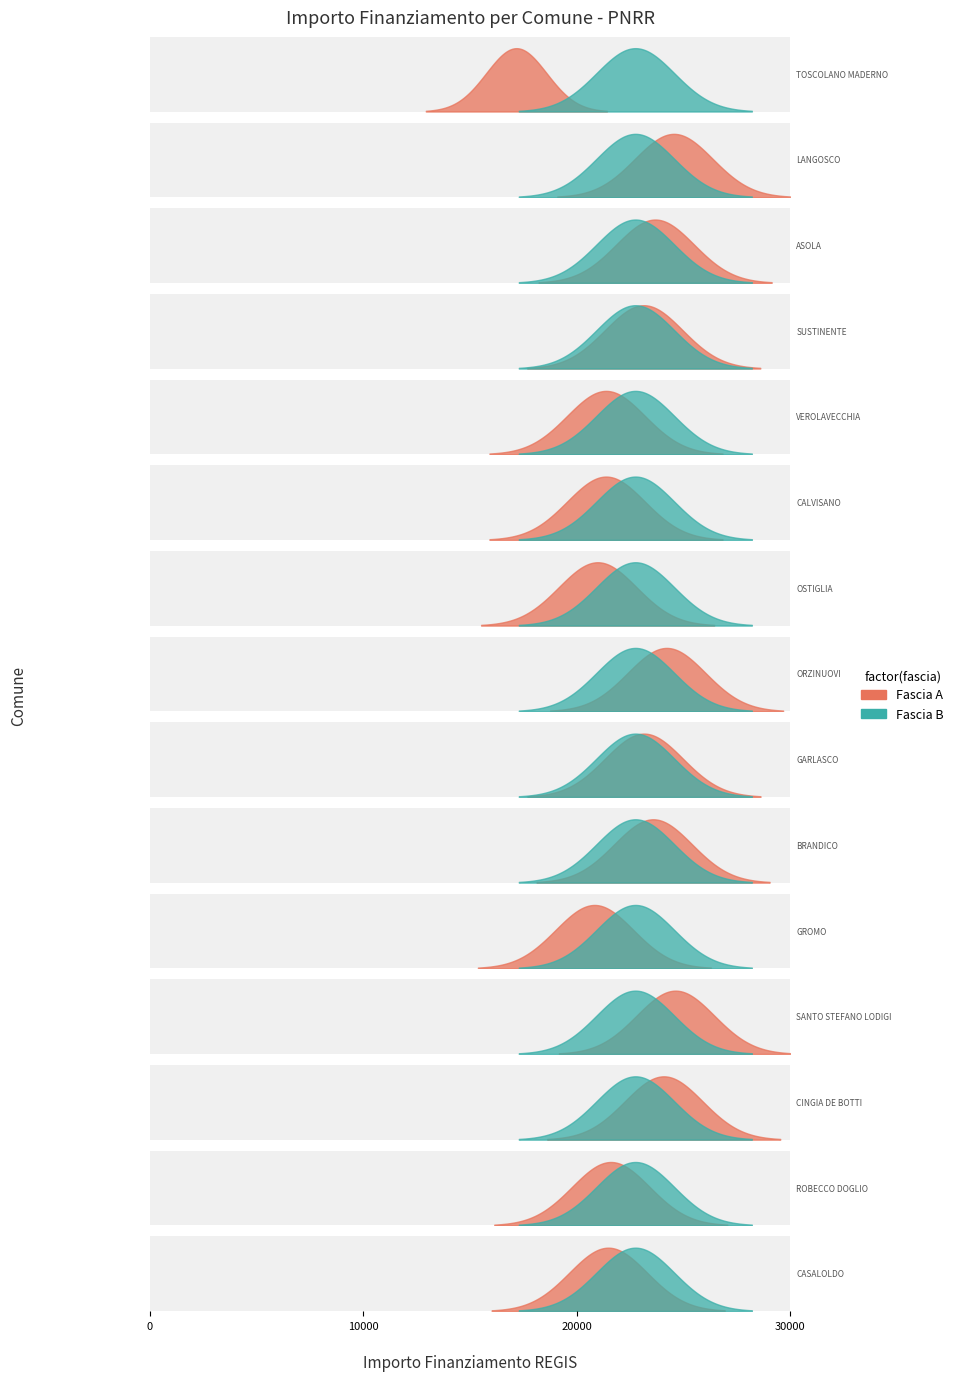

True or false: Fascia B and Fascia A cross at least once.

False